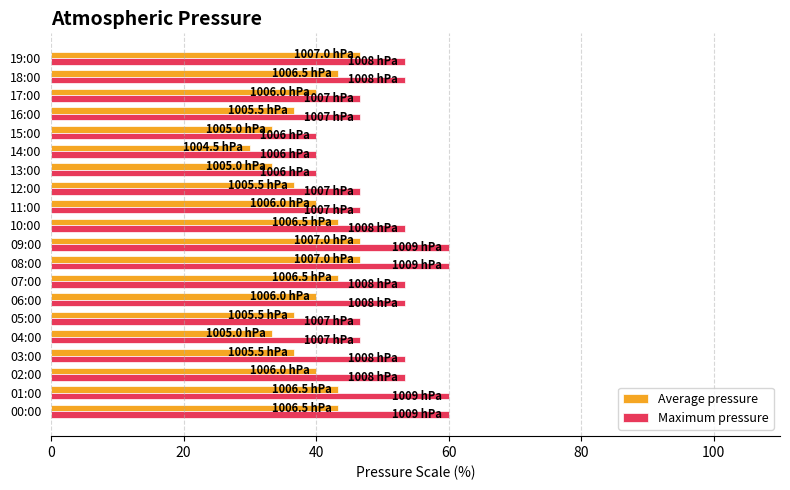

Is it true that Maximum pressure equals 53.3 at 06:00?

True